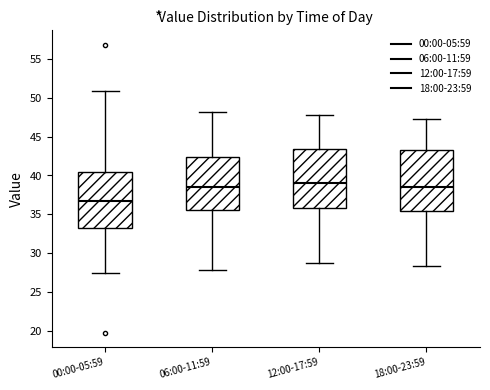

Where is the upper edge of the box for 06:00-11:59 on the y-axis? The values are not printed on the chart, so give them approximately, as read against the axis.

42.5